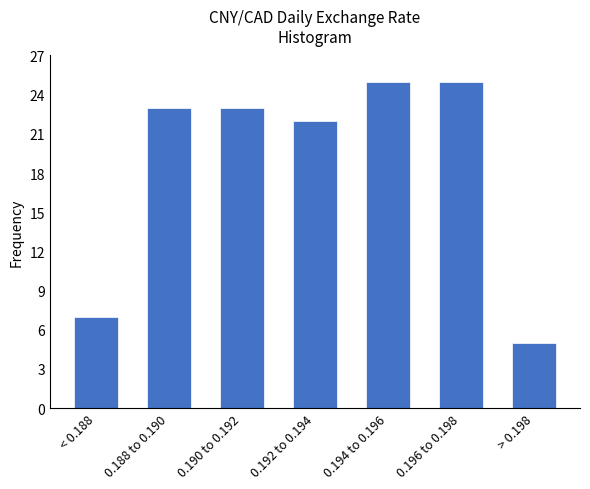

Reading left to right, list all the values displayed in this chart.

7	23	23	22	25	25	5